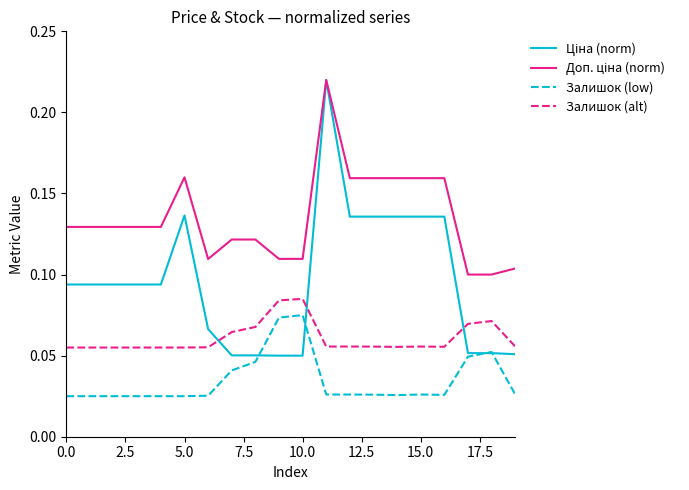

True or false: Залишок (low) and Залишок (alt) intersect in this chart.

False